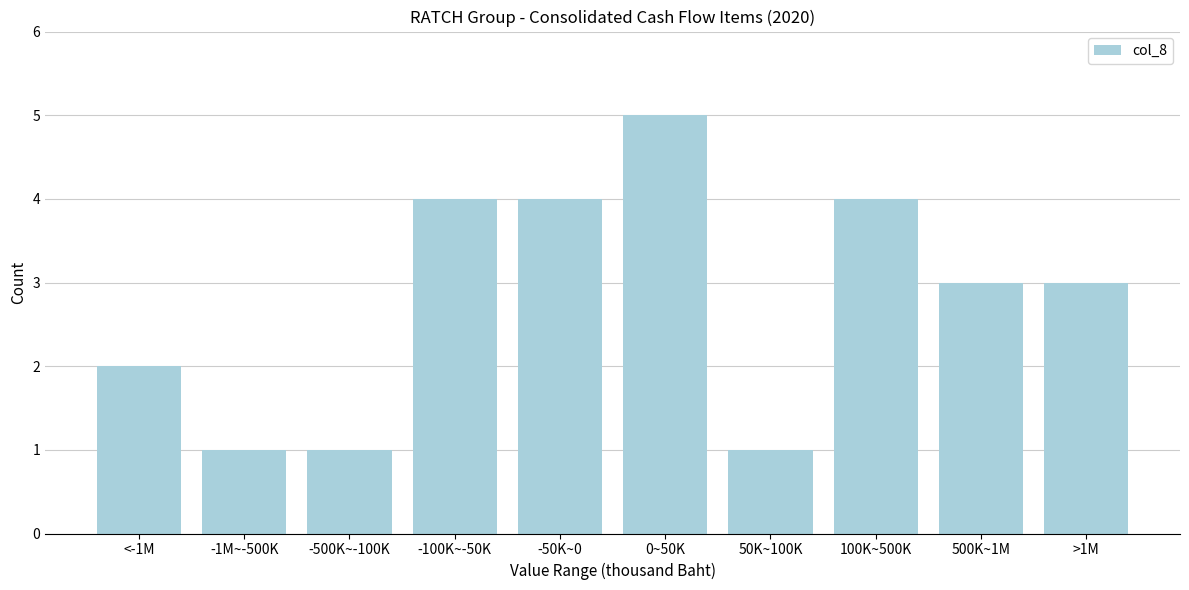

Reading left to right, what are all the values shown in this chart?

2	1	1	4	4	5	1	4	3	3